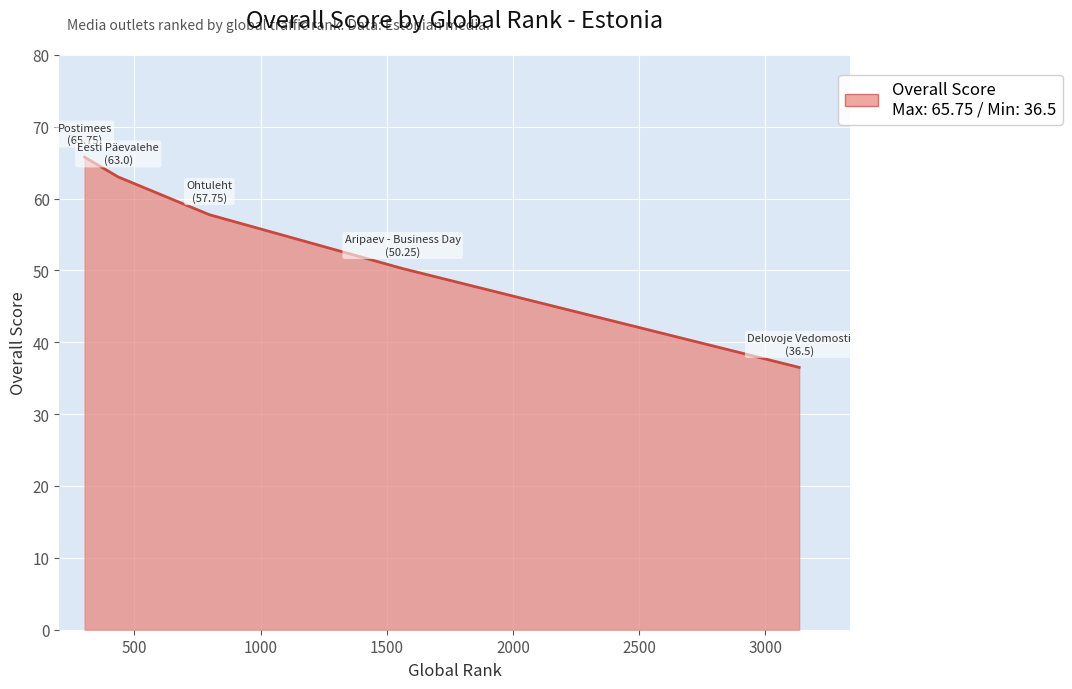

What is the difference between the second highest and minimum values?

26.5